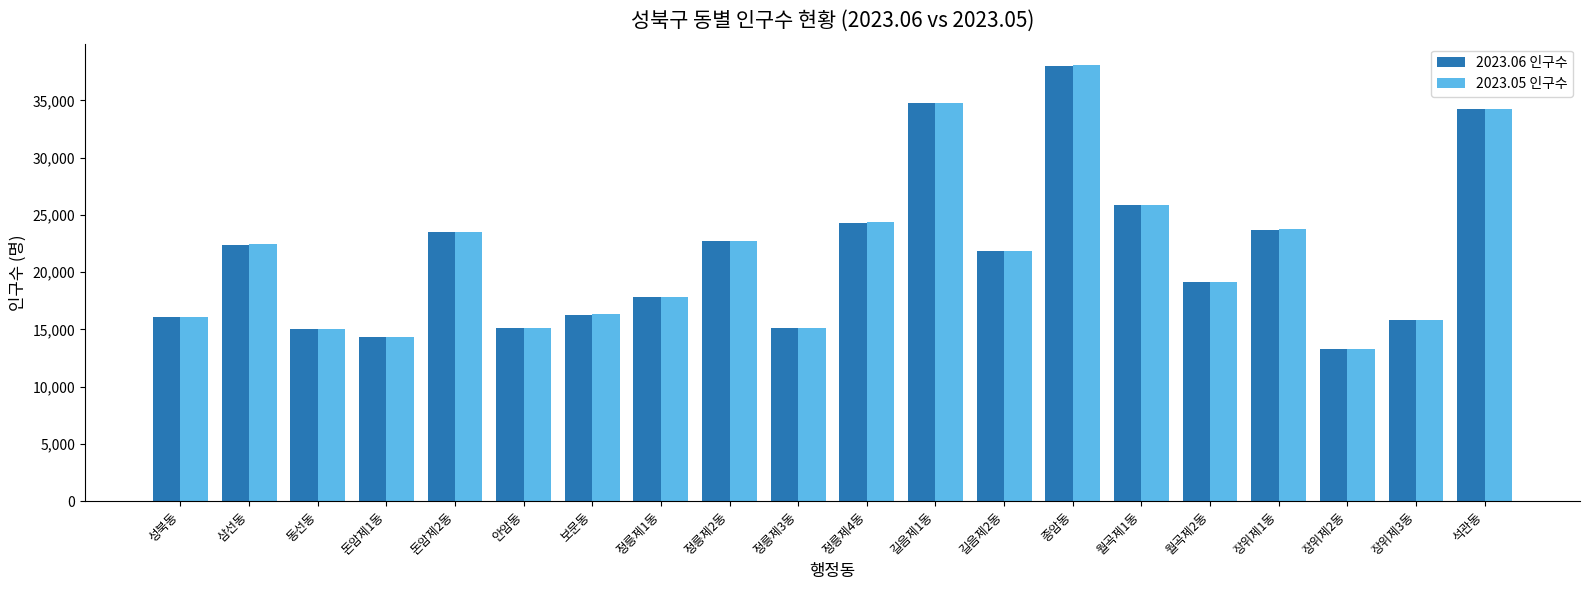

At which label does 2023.05 인구수 reach its minimum?

장위제2동